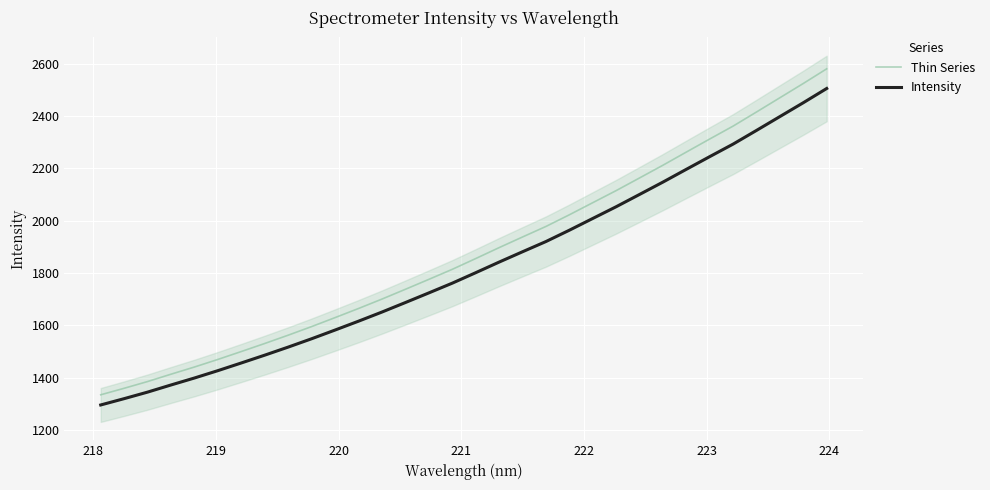

Which series has the largest total across all categories?

Thin Series